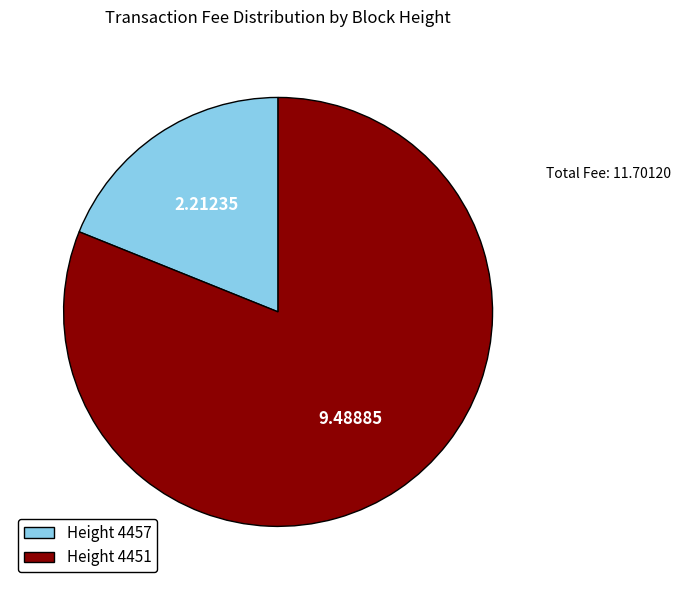

Is there any slice that represents more than half of the pie?

Yes